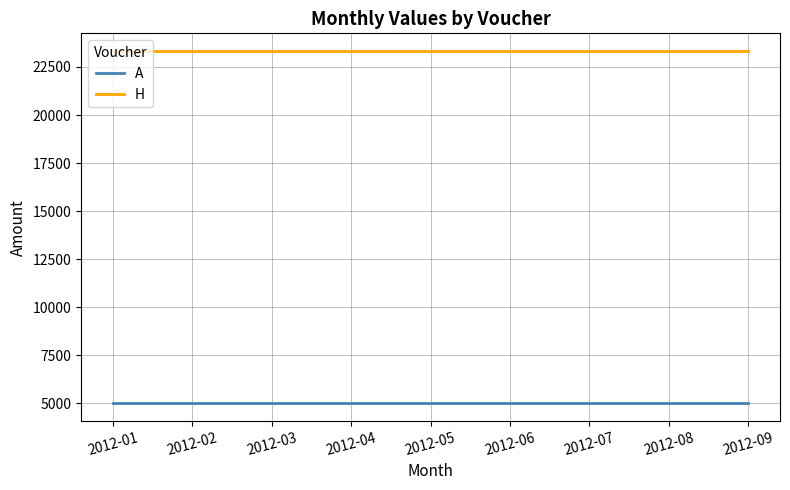

Is it true that H equals 23335 at 2012-01?

True